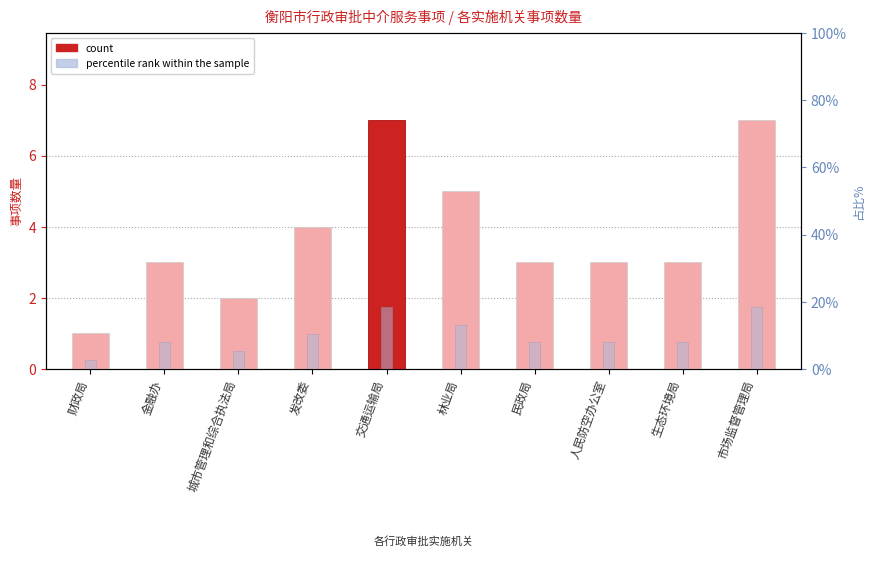

Reading left to right, transcribe all the data shown in this chart.

count: 财政局=1.0	金融办=3.0	城市管理和综合执法局=2.0	发改委=4.0	交通运输局=7.0	林业局=5.0	民政局=3.0	人民防空办公室=3.0	生态环境局=3.0	市场监督管理局=7.0
percentile rank within the sample: 财政局=2.6	金融办=7.9	城市管理和综合执法局=5.3	发改委=10.5	交通运输局=18.4	林业局=13.2	民政局=7.9	人民防空办公室=7.9	生态环境局=7.9	市场监督管理局=18.4